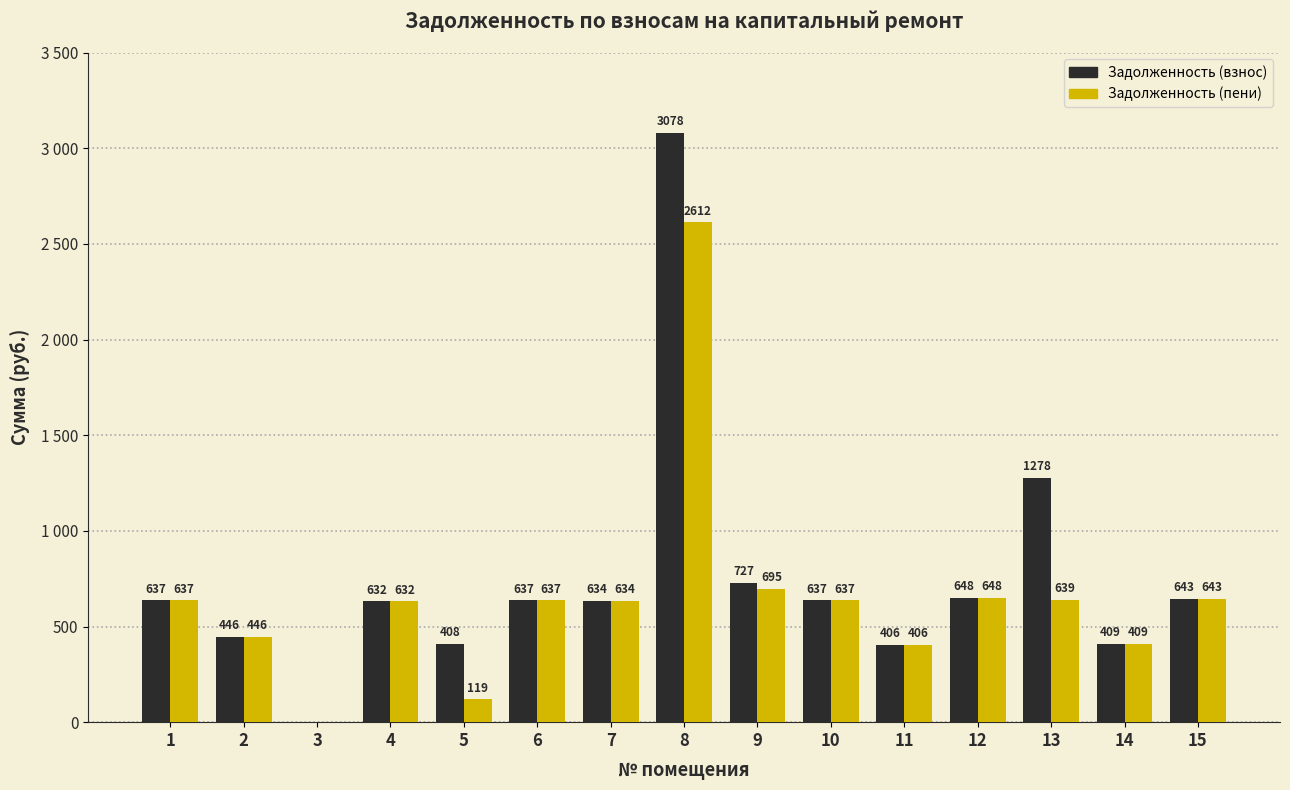

Which series has the largest total across all categories?

Задолженность (взнос)